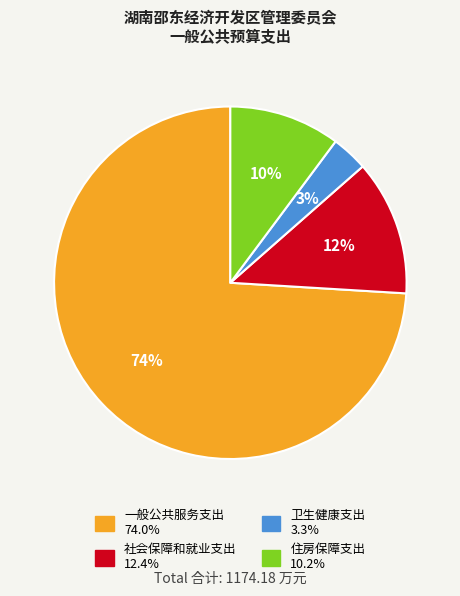

Count the number of slices in the pie.

4